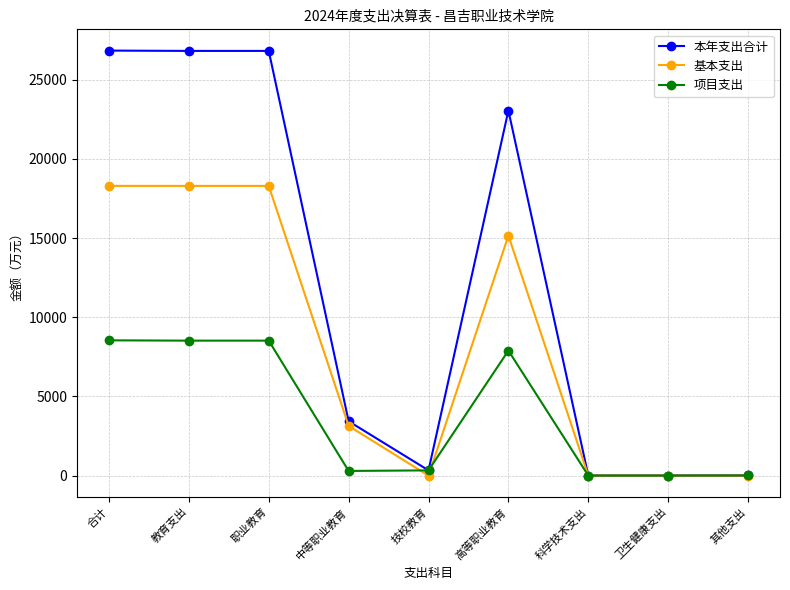

The 本年支出合计 series shows 39116.2 at 高等职业教育. True or false?

False